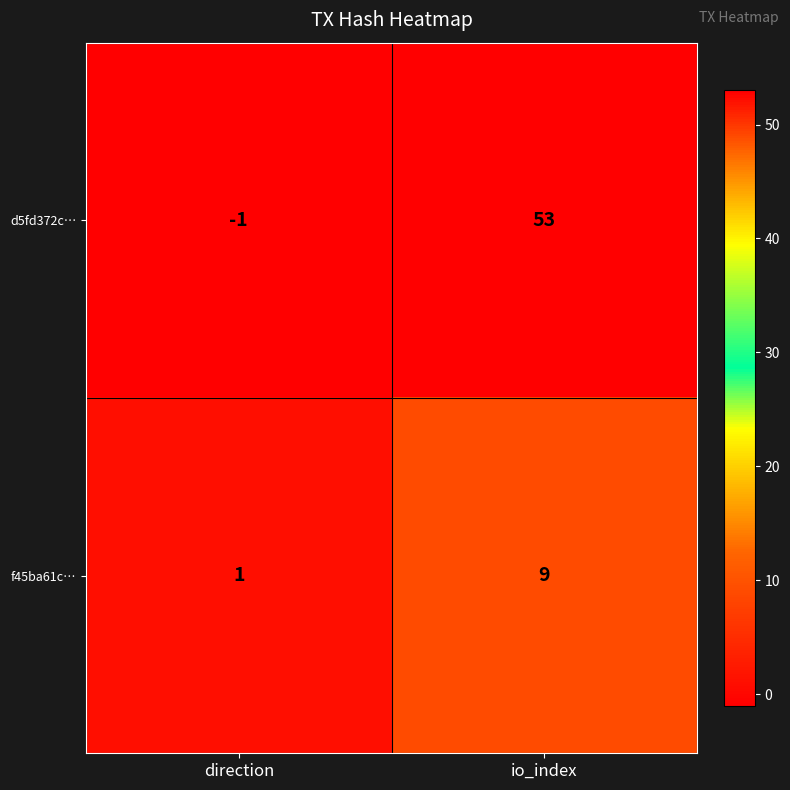

What is the maximum value shown in the chart?

53